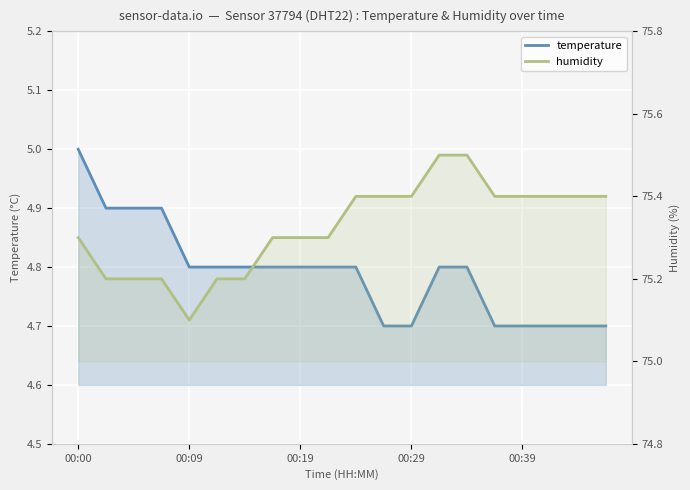

At which category is the sum across all series the highest?

00:00